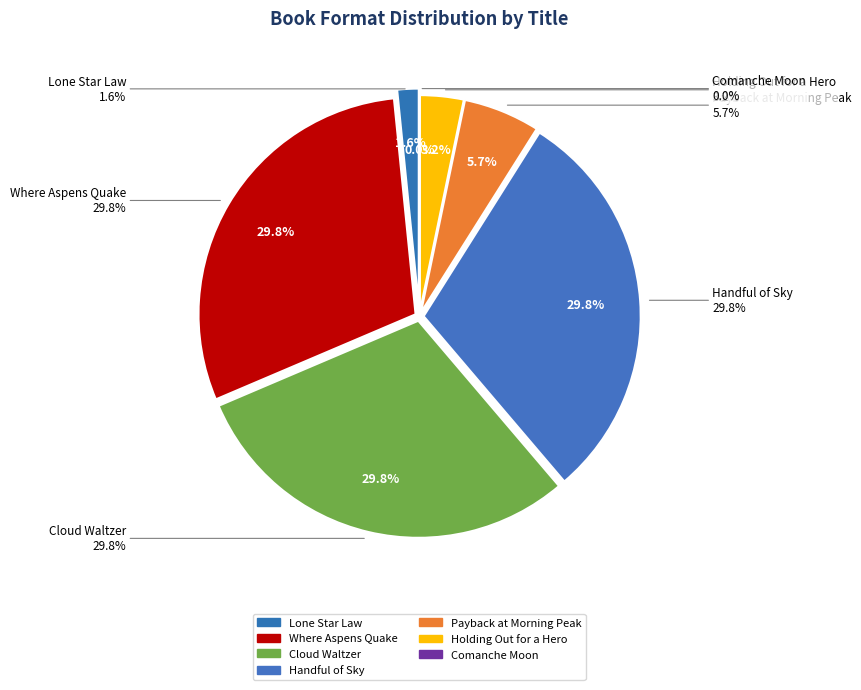

Is there a majority slice in this chart?

No